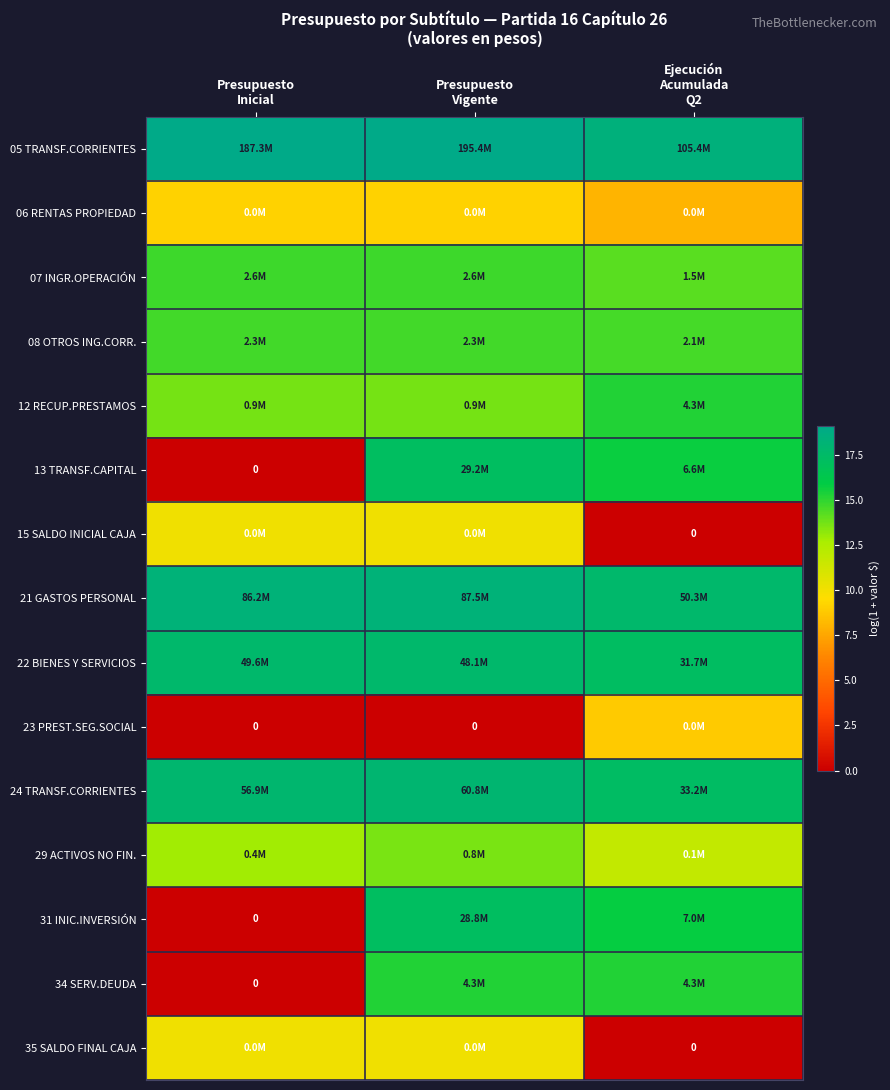

Which series has the largest total across all categories?

05 TRANSF.CORRIENTES